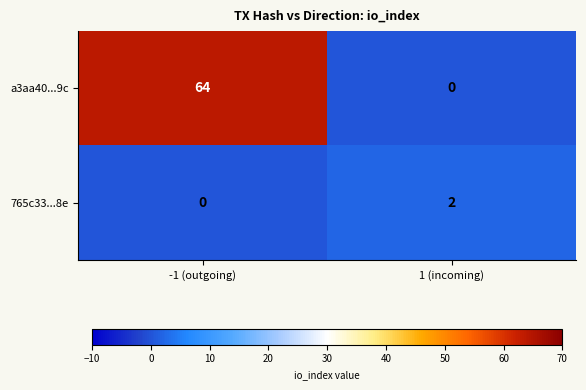

What is the total value across all series at 1 (incoming)?

2